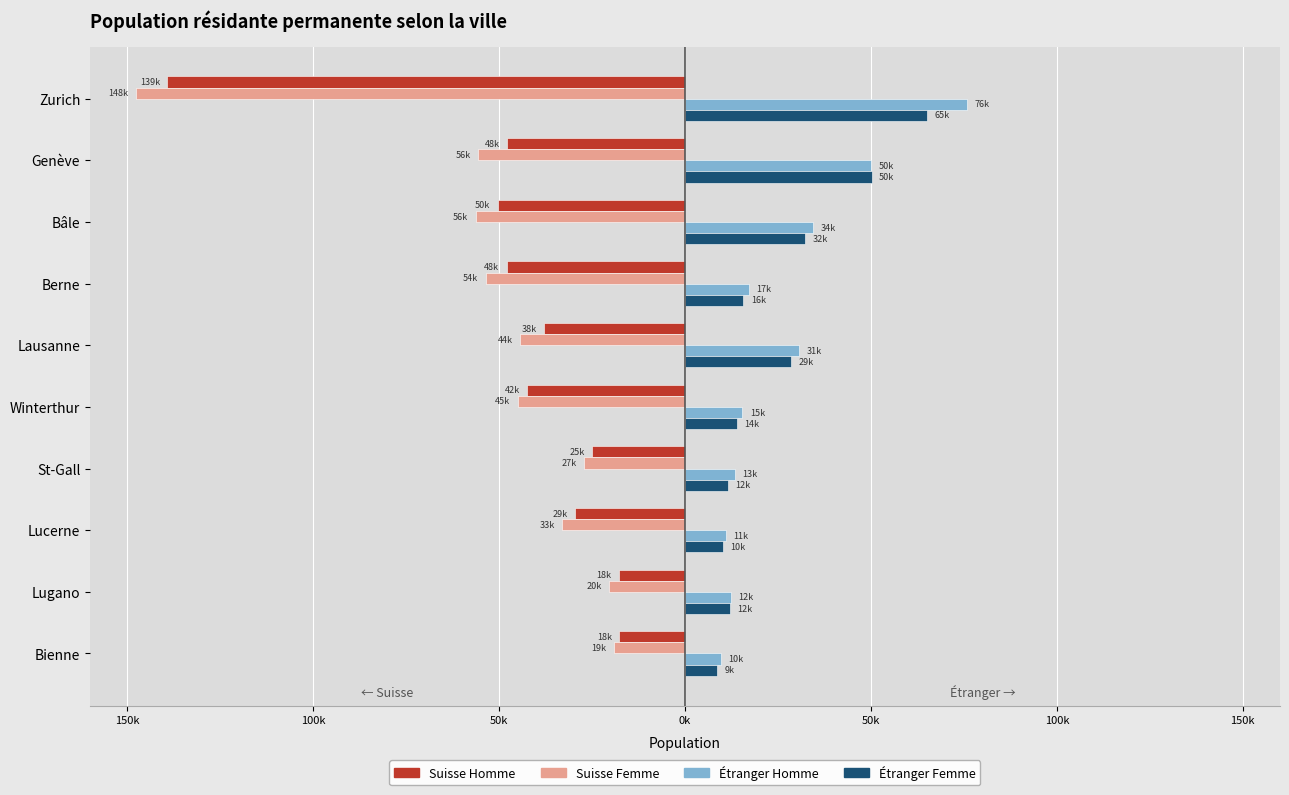

Reading left to right, extract all data points from this chart.

Suisse Homme: -139176	-47869	-50412	-47940	-37921	-42406	-24928	-29486	-17852	-17613
Suisse Femme: -147597	-55680	-56310	-53590	-44279	-45020	-27045	-33051	-20353	-19170
Étranger Homme: 75767	50121	34484	17275	30595	15426	13375	11090	12264	9630
Étranger Femme: 65181	50170	32346	15701	28623	14054	11583	10213	11995	8657